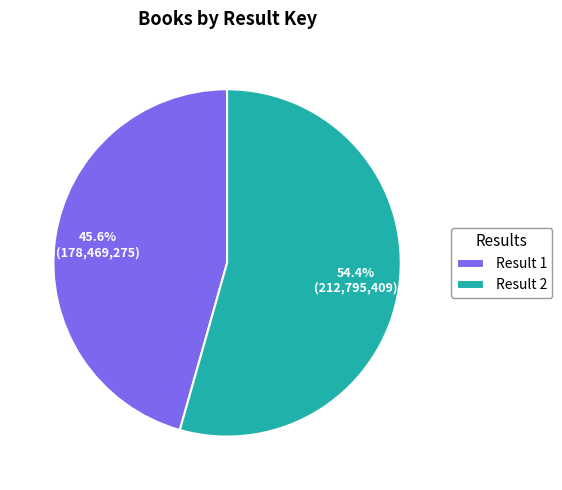

Rank the categories by value from highest to lowest.

Result 2, Result 1